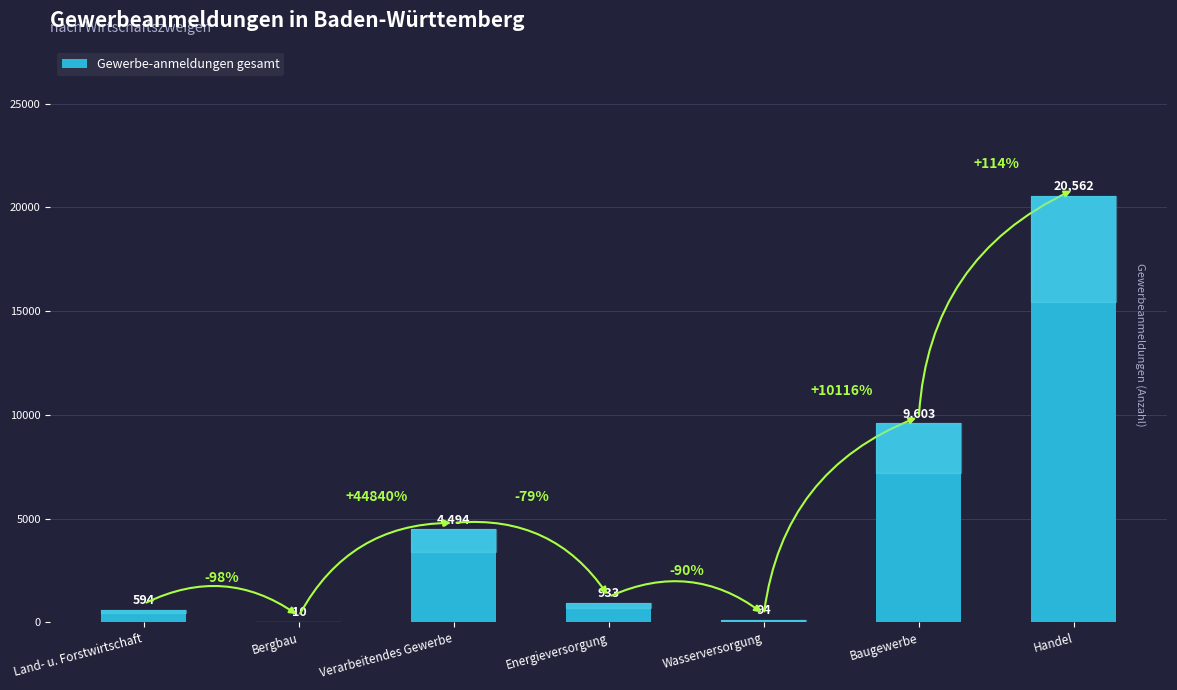

Reading right to left, extract all data points from this chart.

Handel=20562	Baugewerbe=9603	Wasserversorgung=94	Energieversorgung=933	Verarbeitendes Gewerbe=4494	Bergbau=10	Land- u. Forstwirtschaft=594